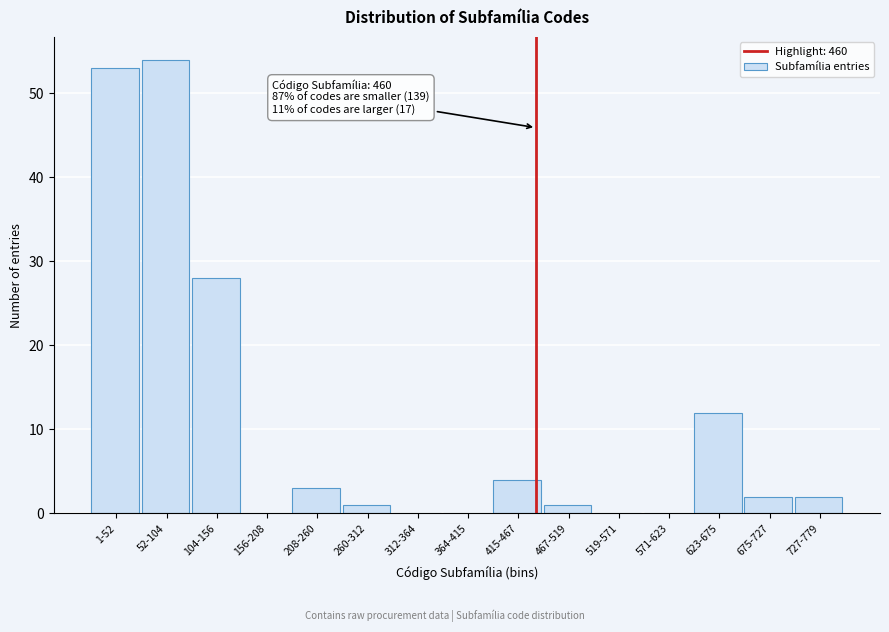

Reading right to left, extract all data points from this chart.

727-779=2	675-727=2	623-675=12	571-623=0	519-571=0	467-519=1	415-467=4	364-415=0	312-364=0	260-312=1	208-260=3	156-208=0	104-156=28	52-104=54	1-52=53